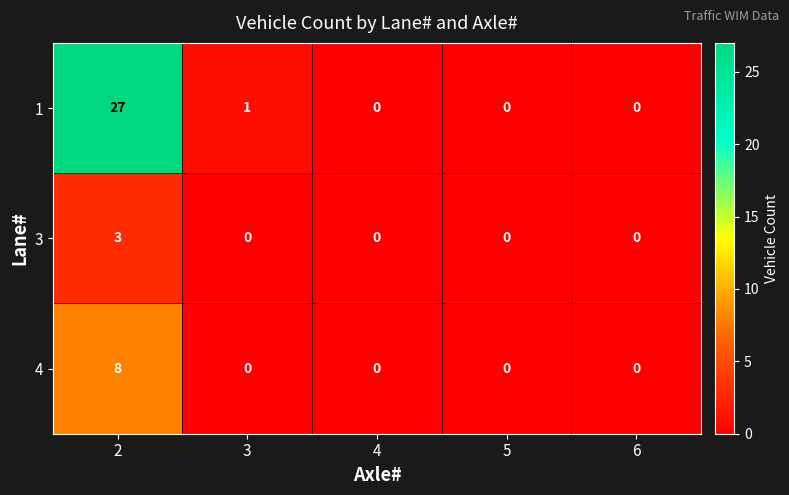

Rank the series at 2 from lowest to highest value.

3, 4, 1